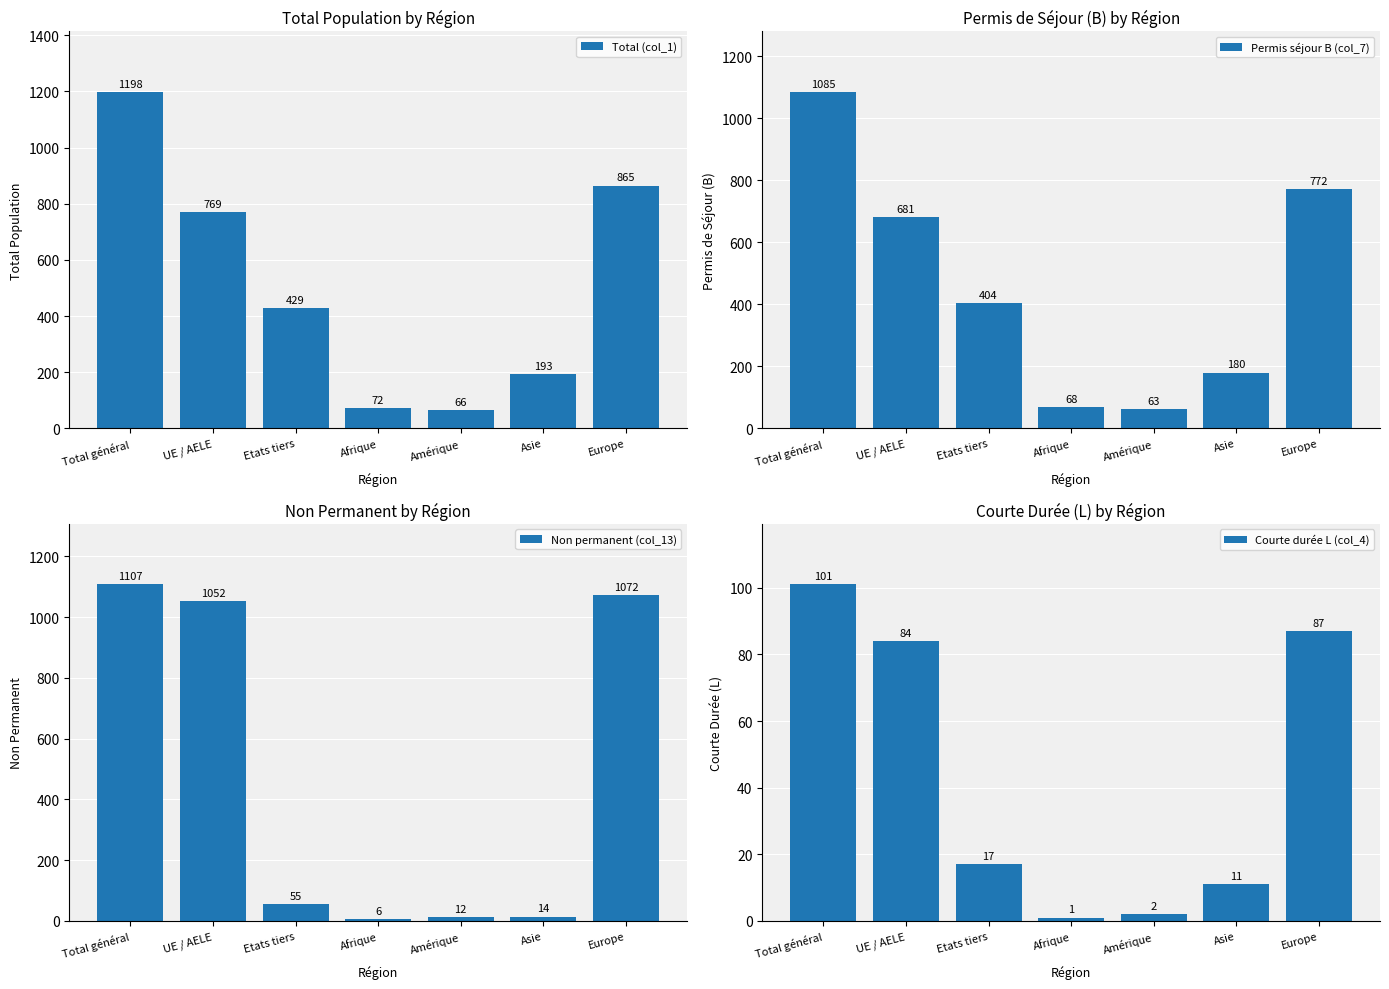

Reading left to right, extract all data points from this chart.

Total (col_1): 1198	769	429	72	66	193	865
Permis séjour B (col_7): 1085	681	404	68	63	180	772
Non permanent (col_13): 1107	1052	55	6	12	14	1072
Courte durée L (col_4): 101	84	17	1	2	11	87